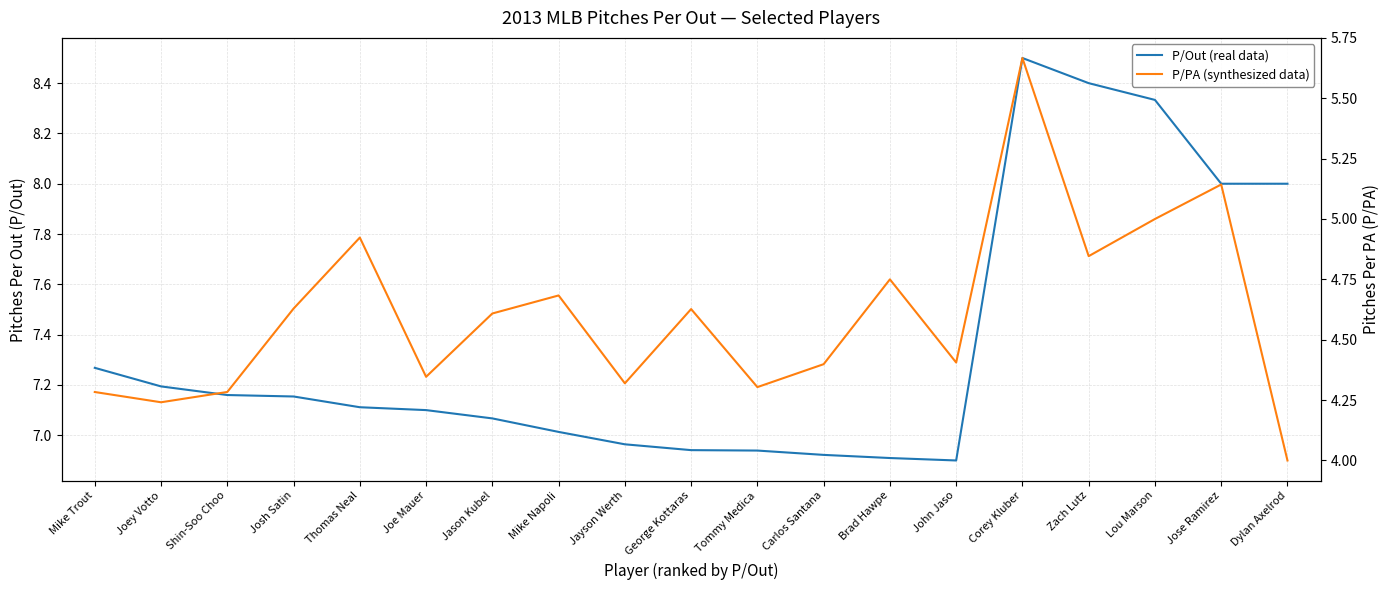

At how many categories does at least one series exceed 7?

13